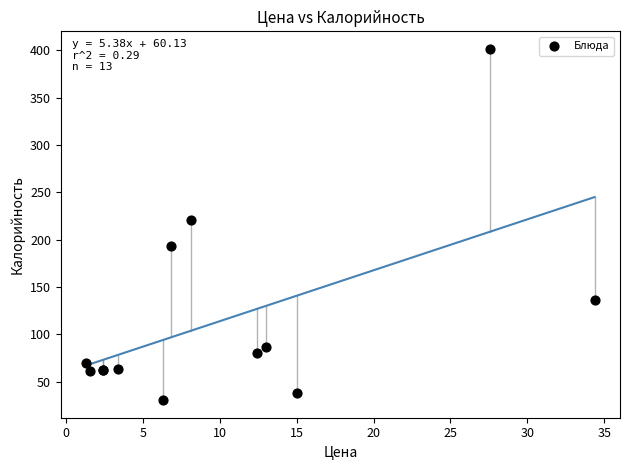

What Y value in the scatter plot is closest to 216?

220.5